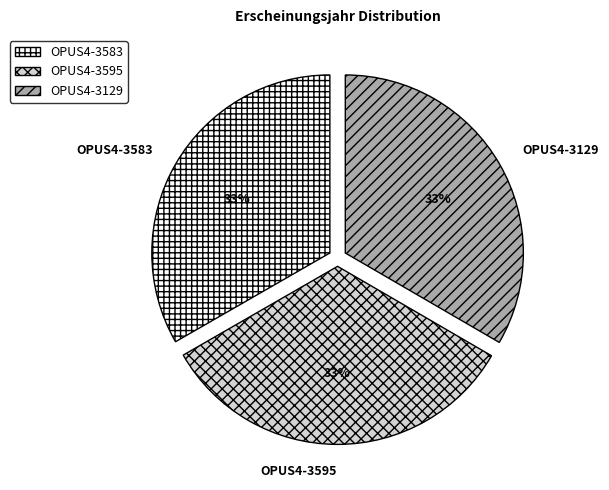

Count the number of slices in the pie.

3